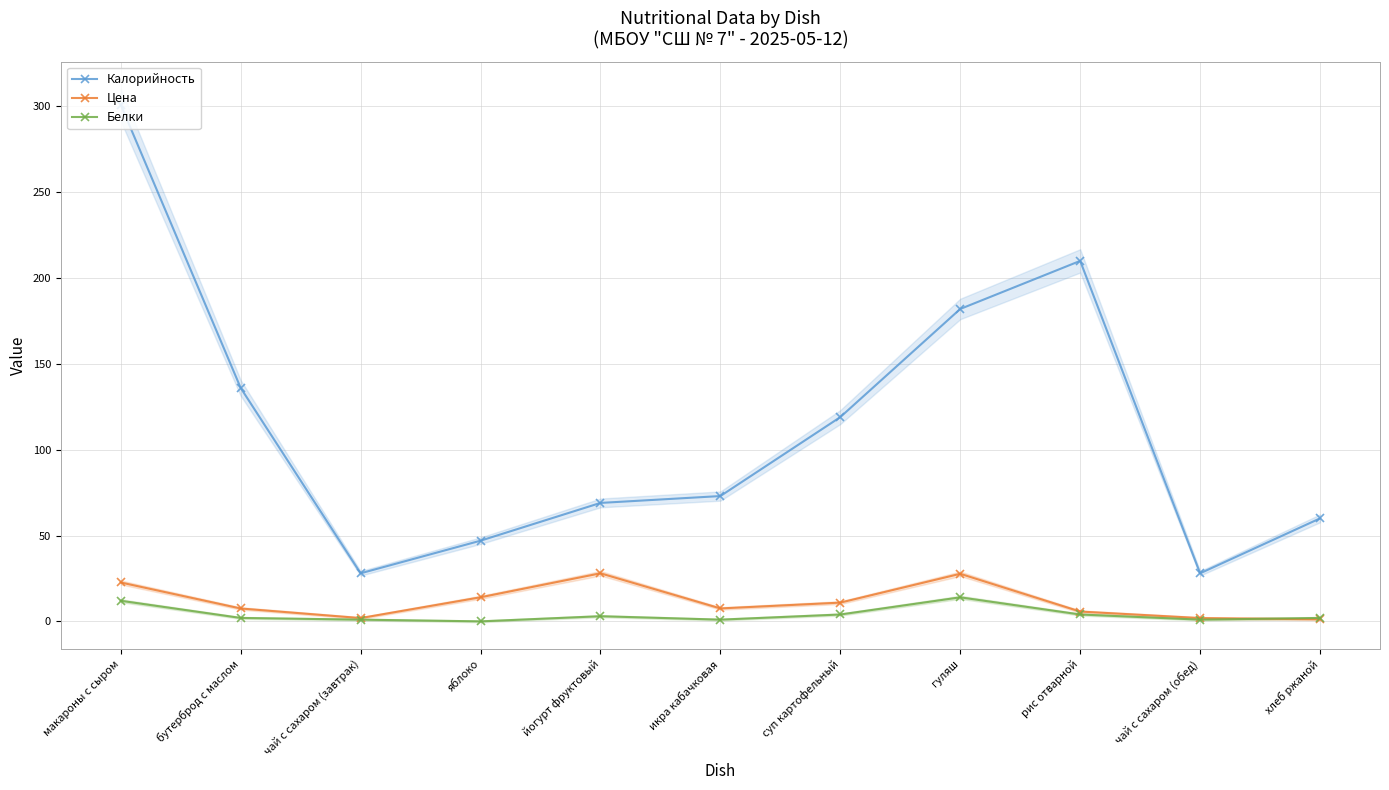

Is it true that Калорийность equals 27.1 at яблоко?

False